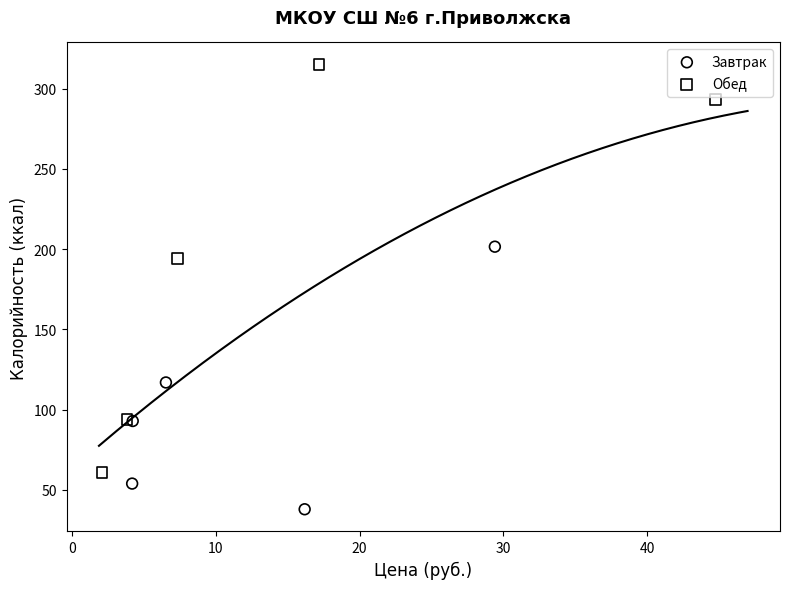

Which series contains the highest Y value?

Обед